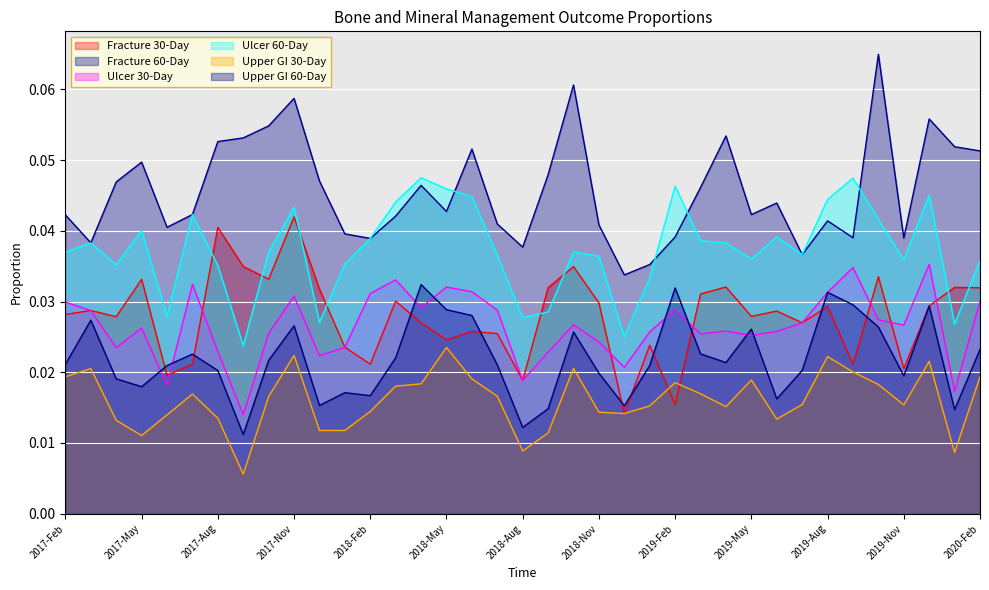

Is the value of Ulcer 30-Day at 2018-Jun greater than the value of Upper GI 30-Day at 2019-Apr?

Yes